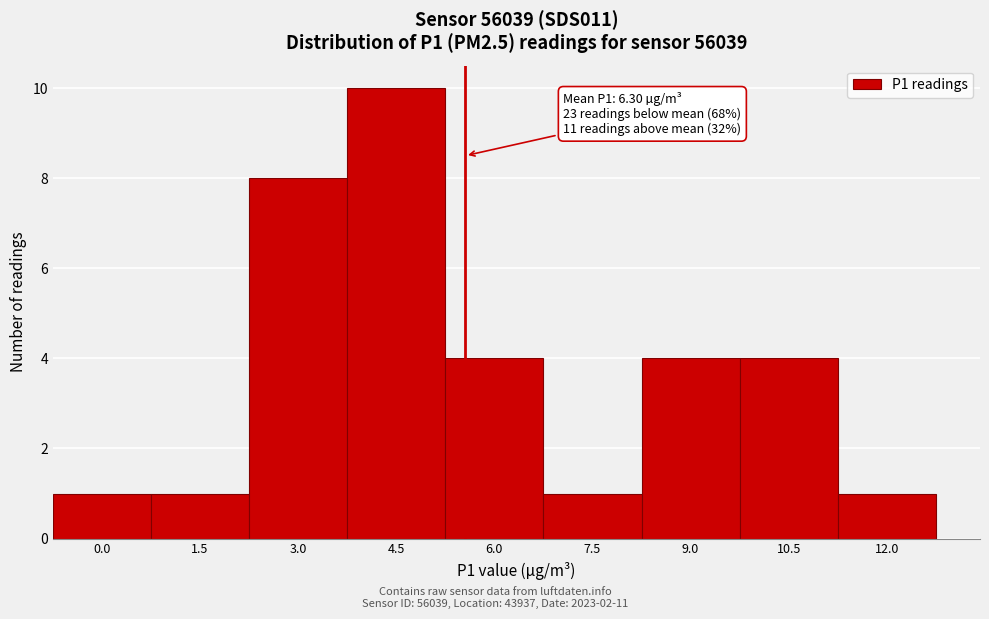

Reading right to left, extract all data points from this chart.

12.0=1	10.5=4	9.0=4	7.5=1	6.0=4	4.5=10	3.0=8	1.5=1	0.0=1